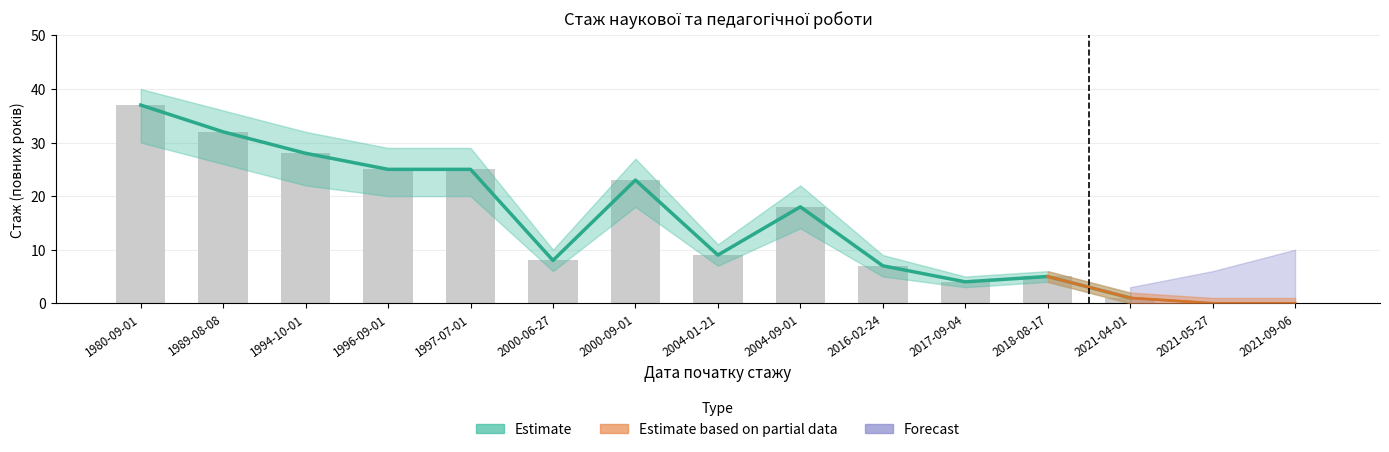

What is the difference between the maximum and minimum values in the Estimate_lower series?

30